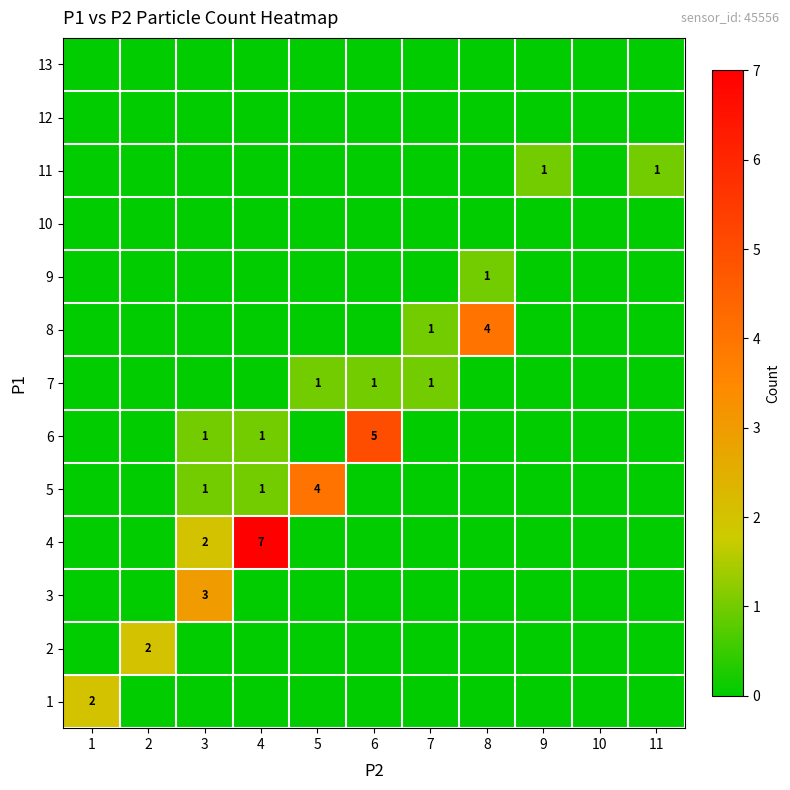

Where is 7 nearest to the value 0?

1